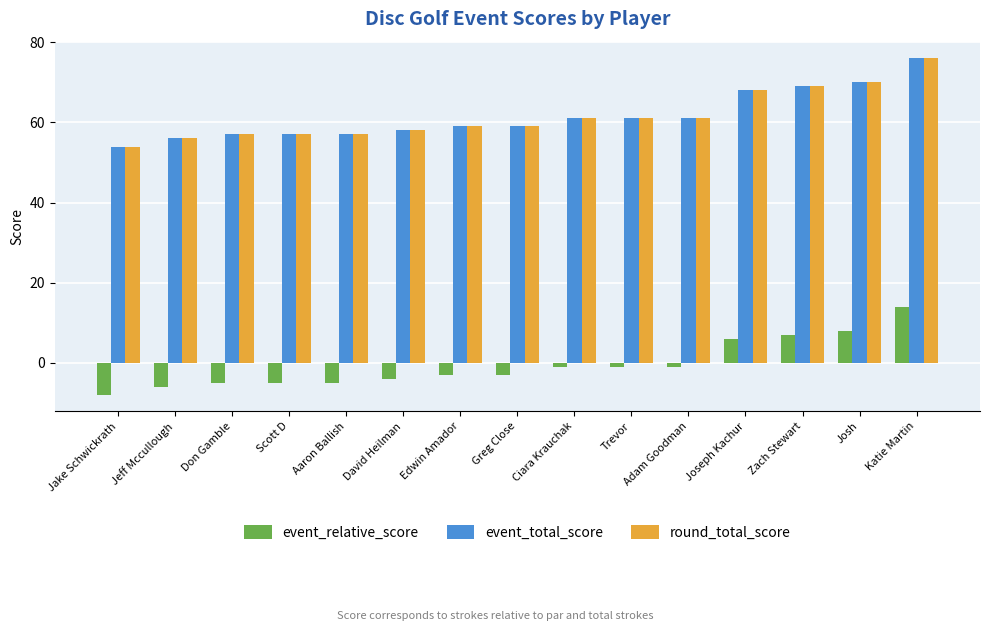

The event_relative_score series shows -3 at Jake Schwickrath. True or false?

False